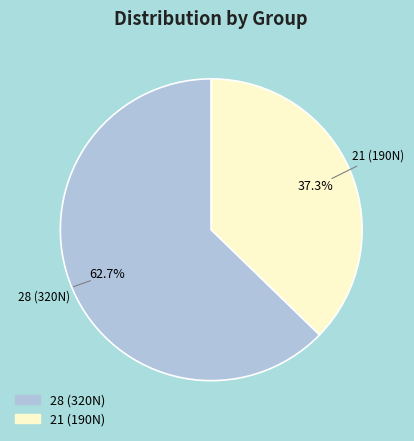

What is the majority slice?

28